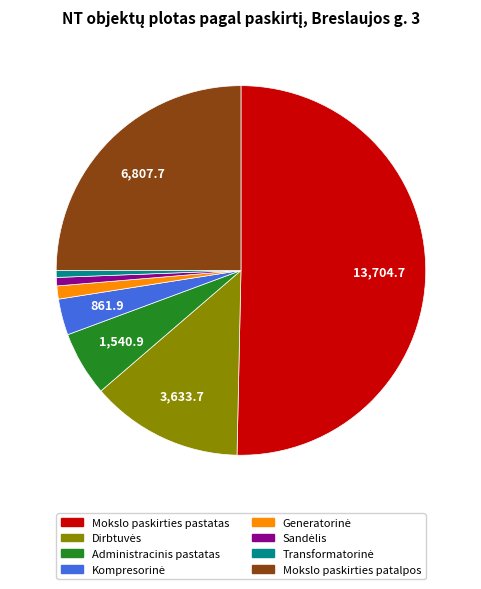

Which category accounts for the majority?

Mokslo paskirties pastatas